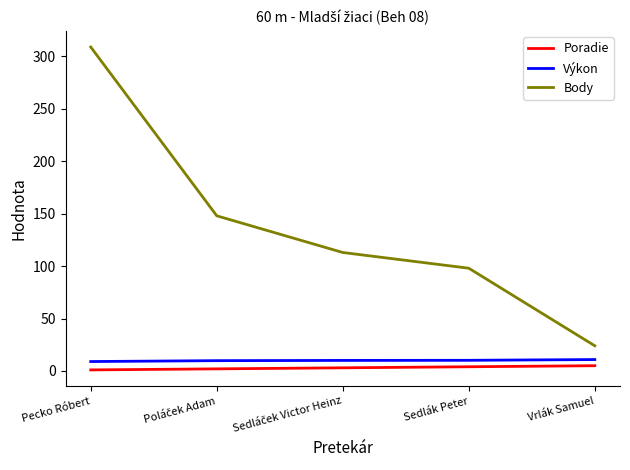

Is it true that Body equals 37.2 at Sedlák Peter?

False